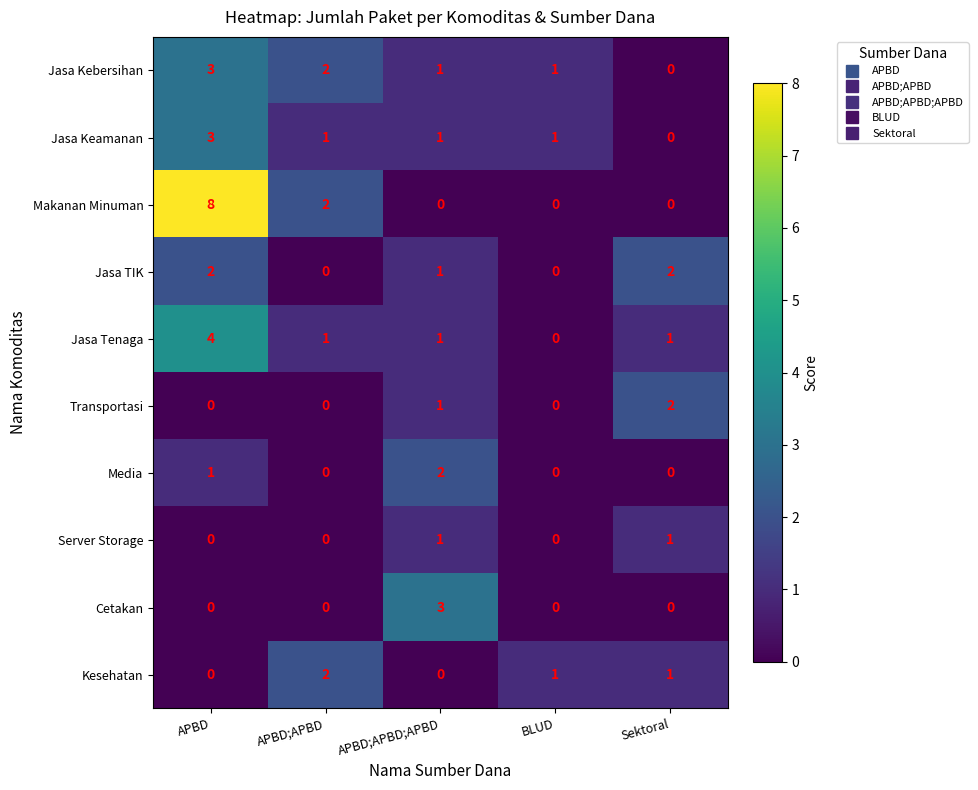

Count the number of data series in this chart.

10